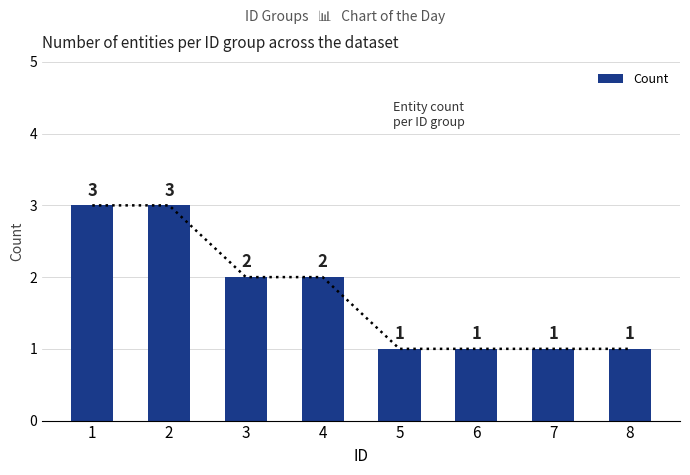

Where is the data nearest to the value 2?

3